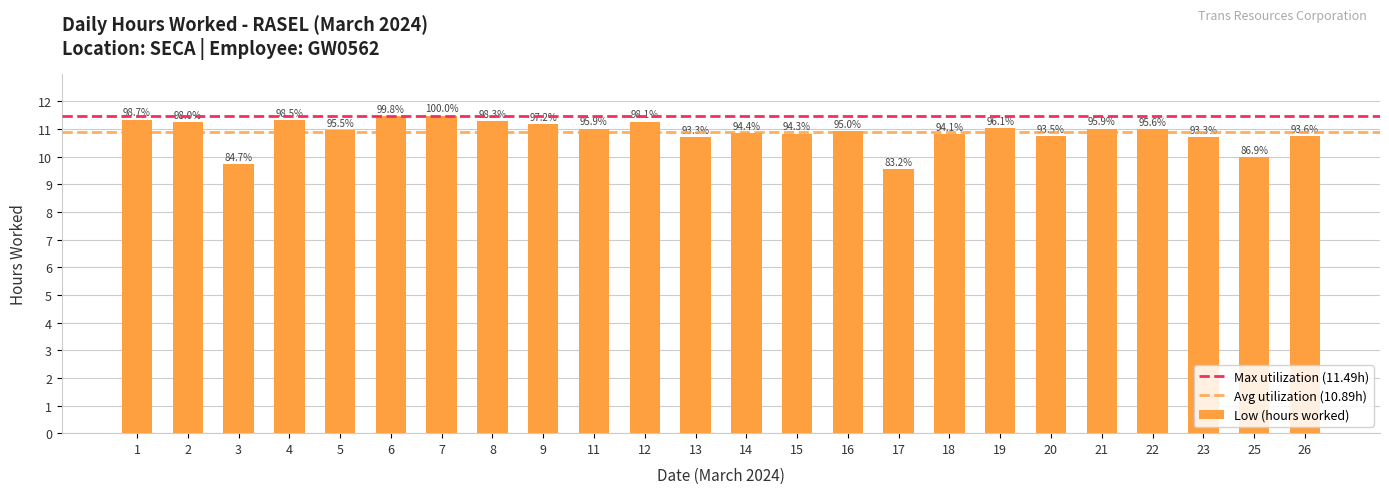

What is the difference between the maximum and minimum values?

1.9